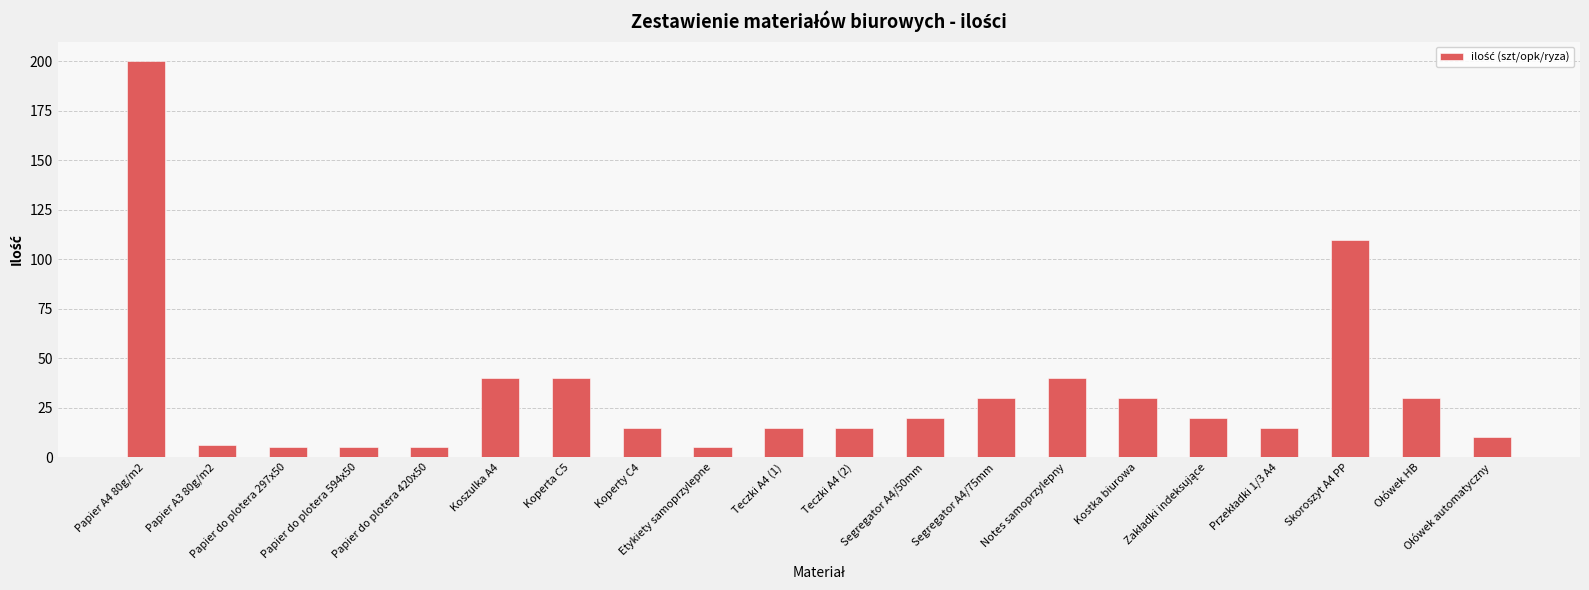

What is the label of the 10th bar from the left?

Teczki A4 (1)